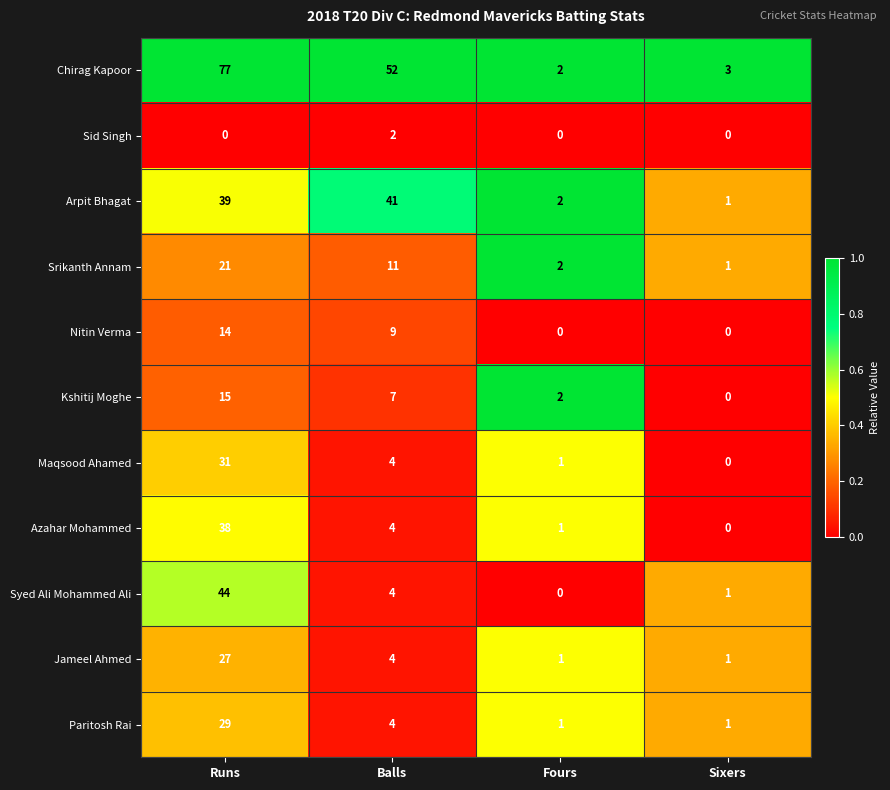

At which category does the chart reach its peak across all series?

Runs